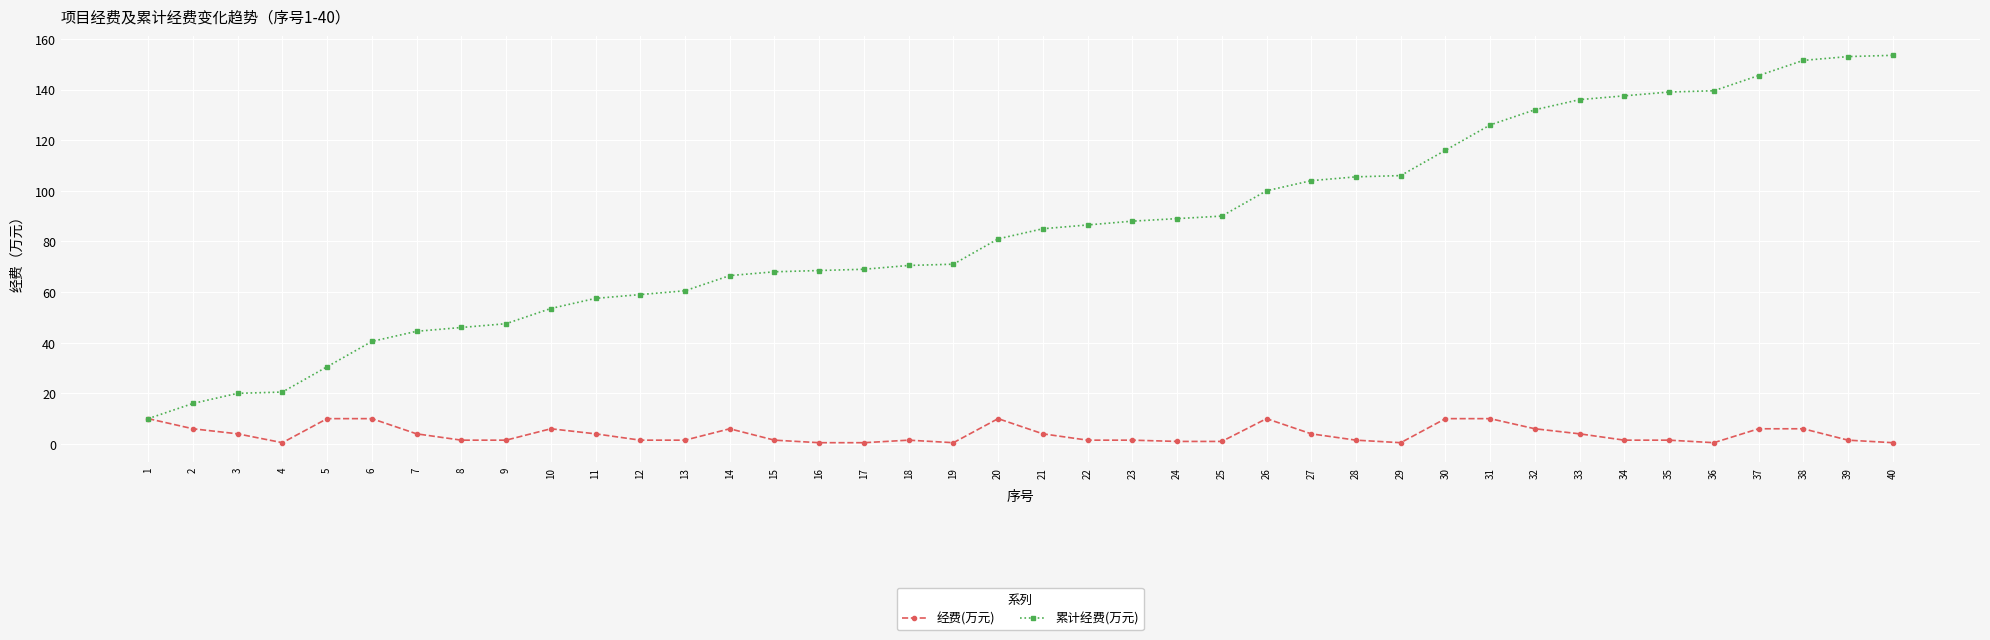

Between 17 and 33, which series saw the biggest shift?

累计经费(万元)